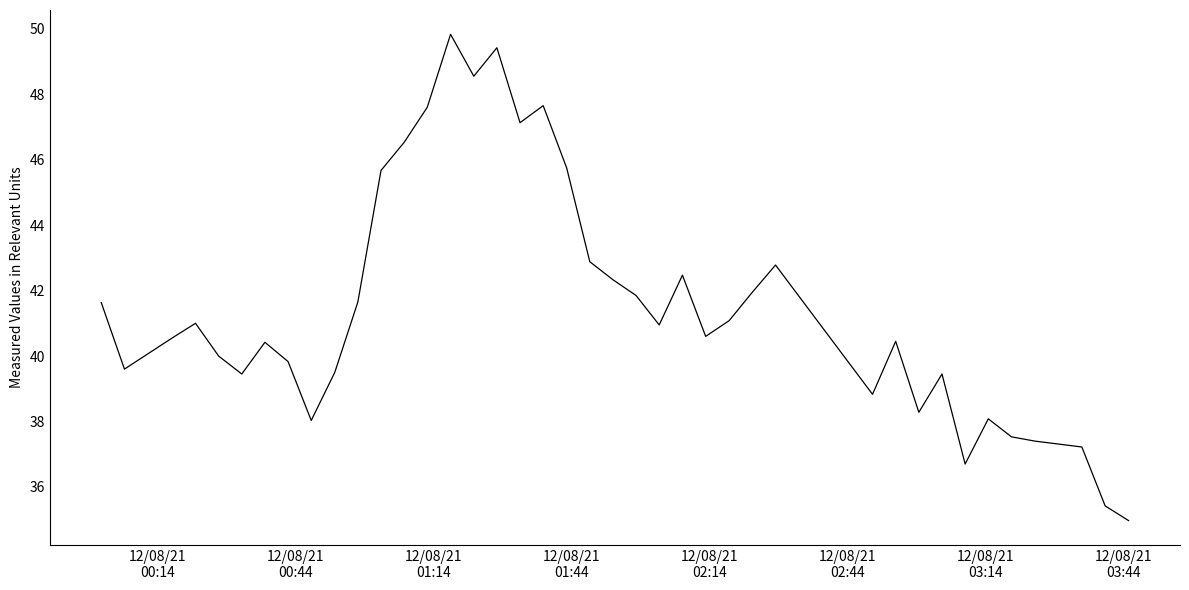

What is the minimum value shown in the chart?

35.0